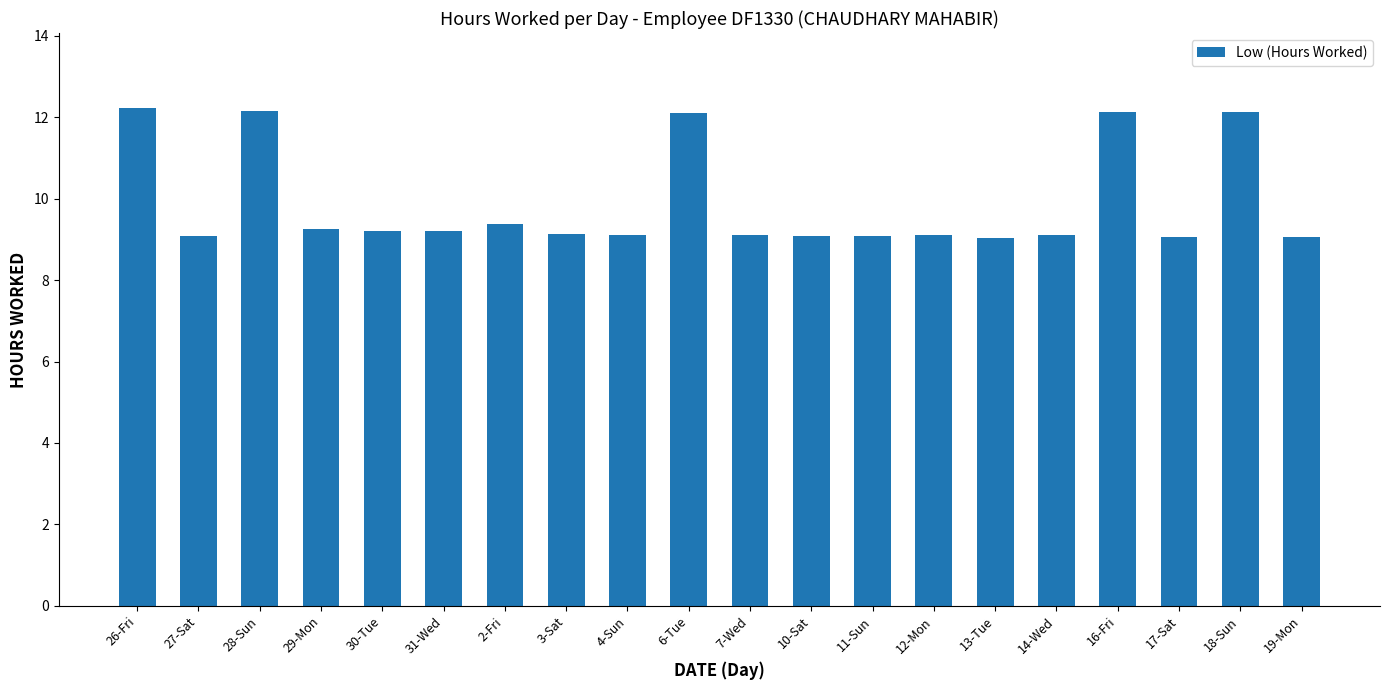

What is the difference between the second highest and minimum values?

3.1